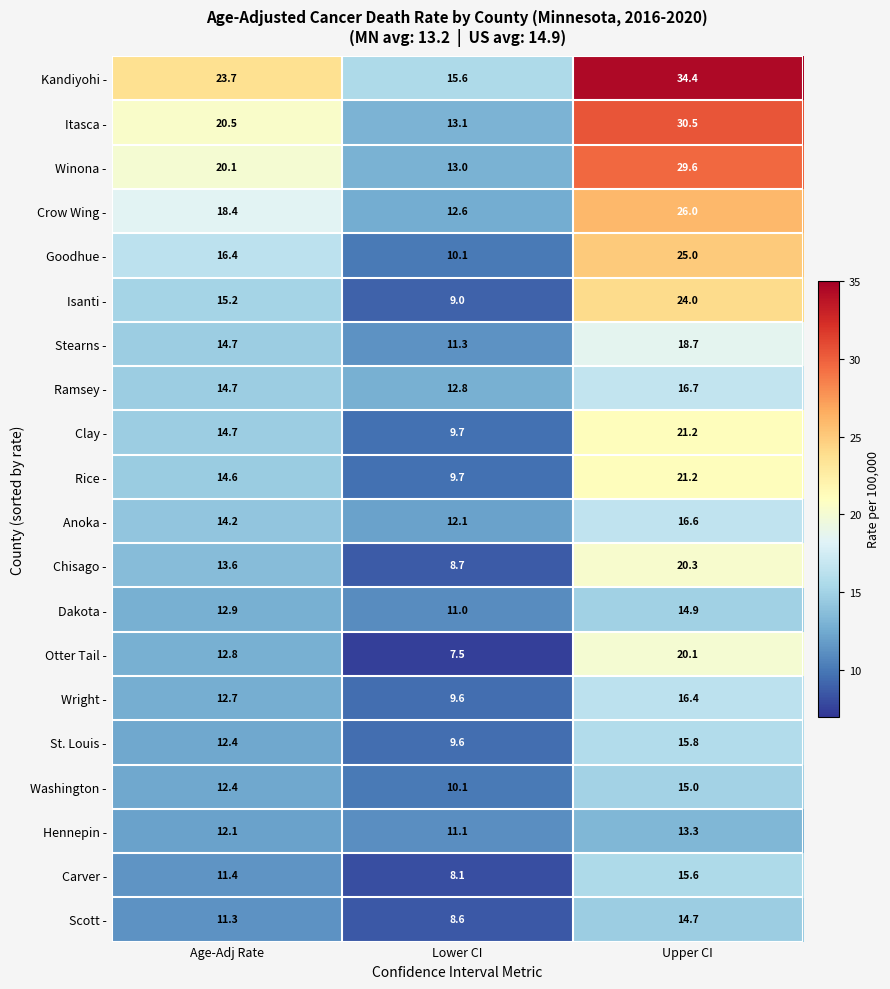

The Ramsey - series shows 23.6 at Upper CI. True or false?

False